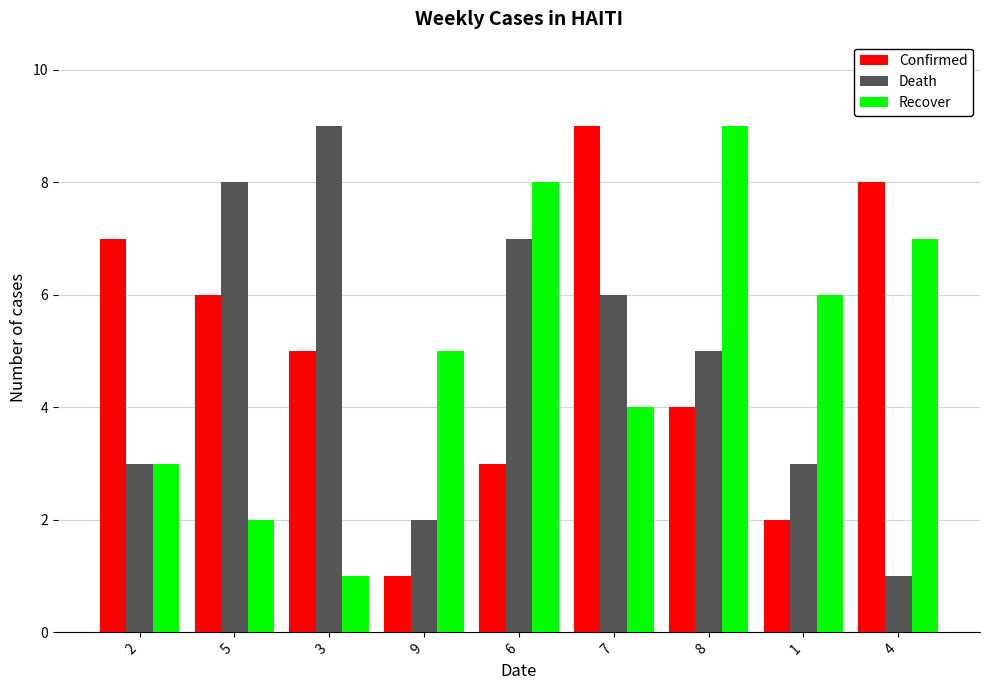

What is the difference between the maximum and second lowest values in the Death series?

7